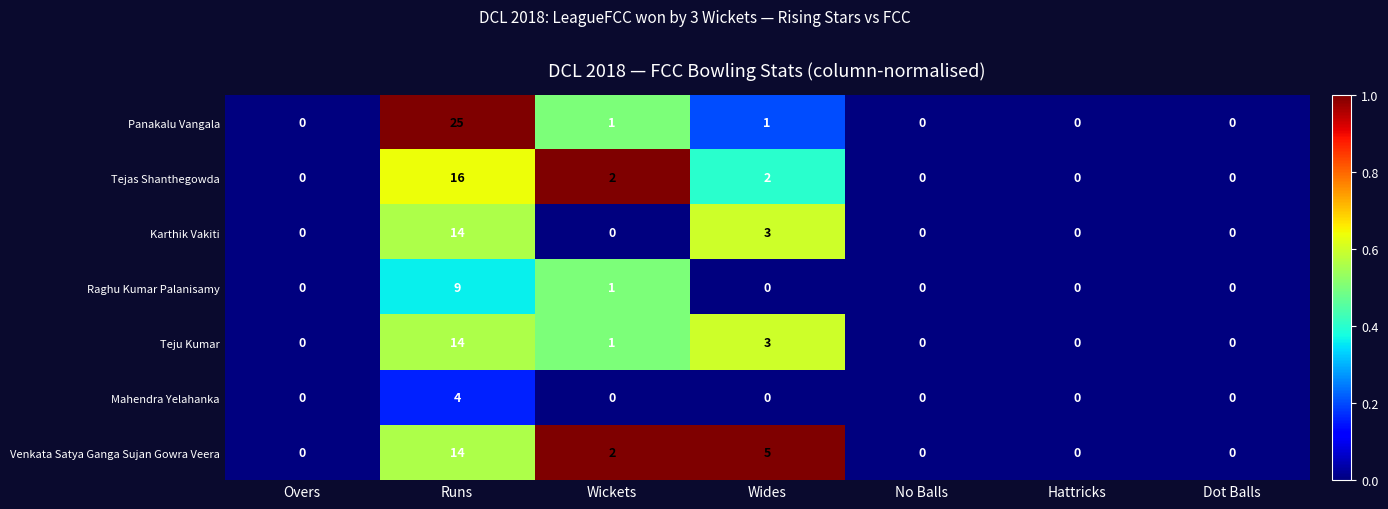

At which label is Raghu Kumar Palanisamy closest to 4?

Wickets